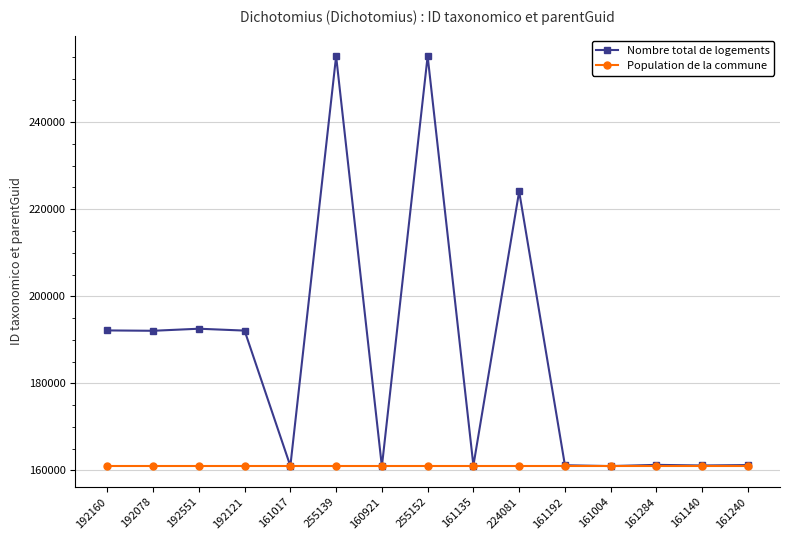

Does the chart have visible grid lines?

Yes